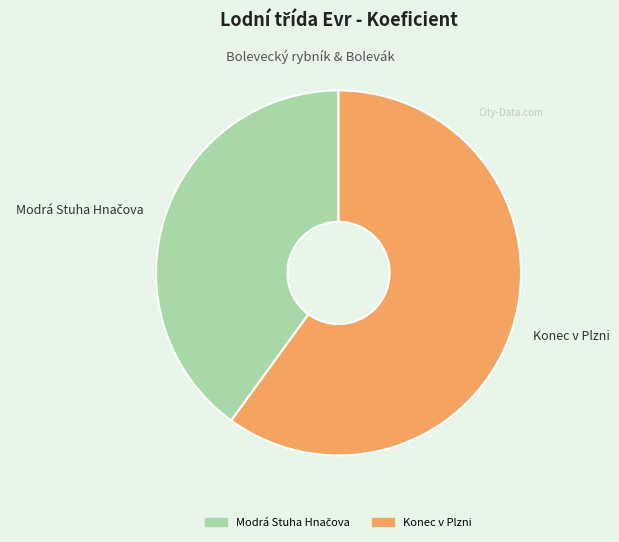

What is the largest slice in the pie chart?

Konec v Plzni